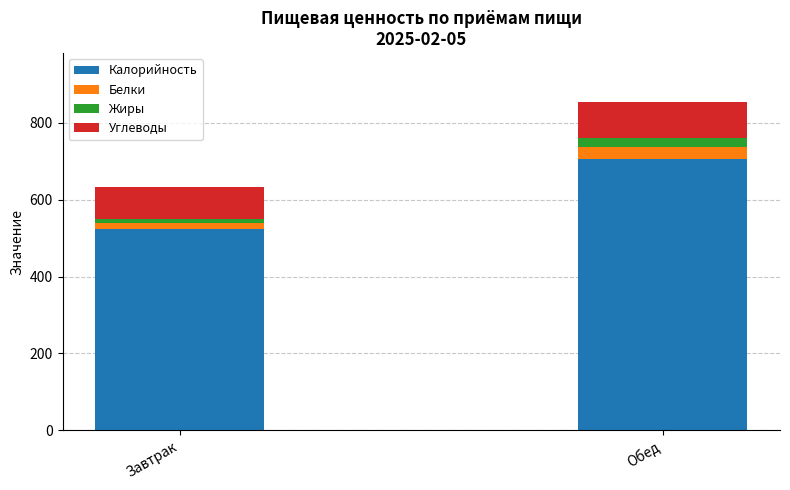

How many bars are there in total?

2